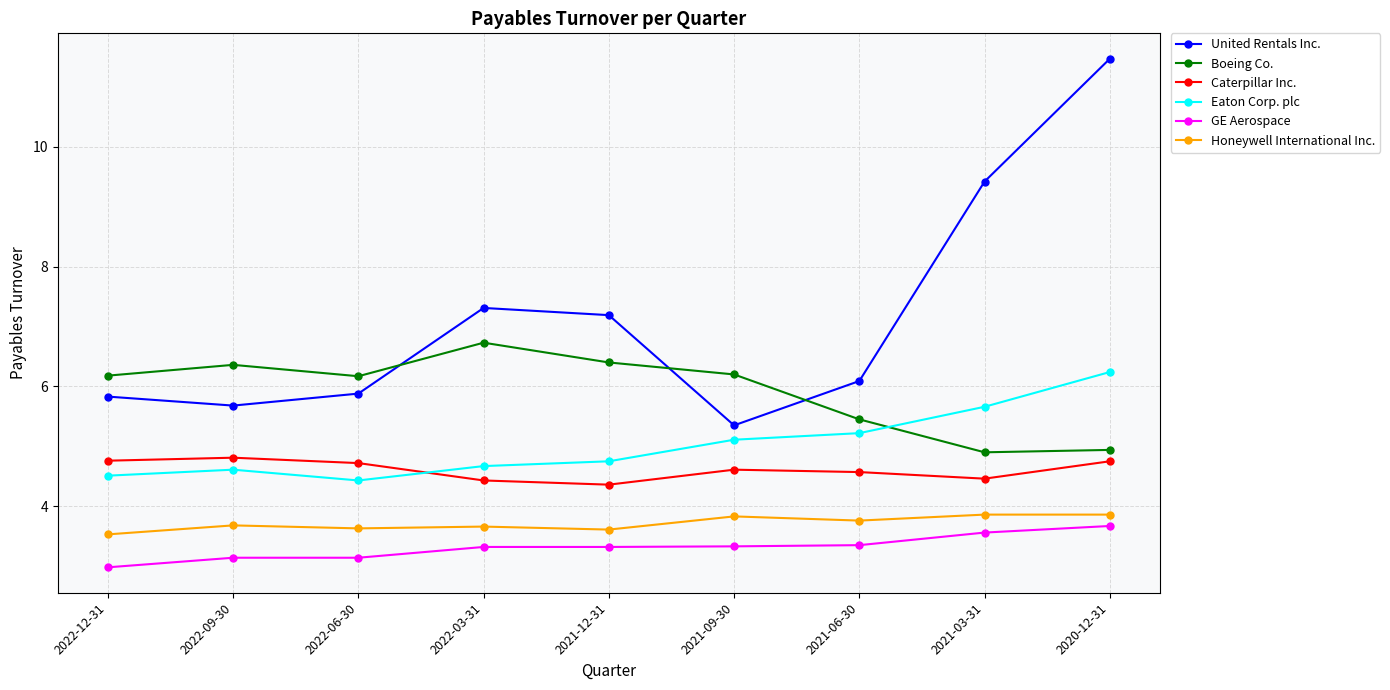

Which series has the widest spread of values?

United Rentals Inc.